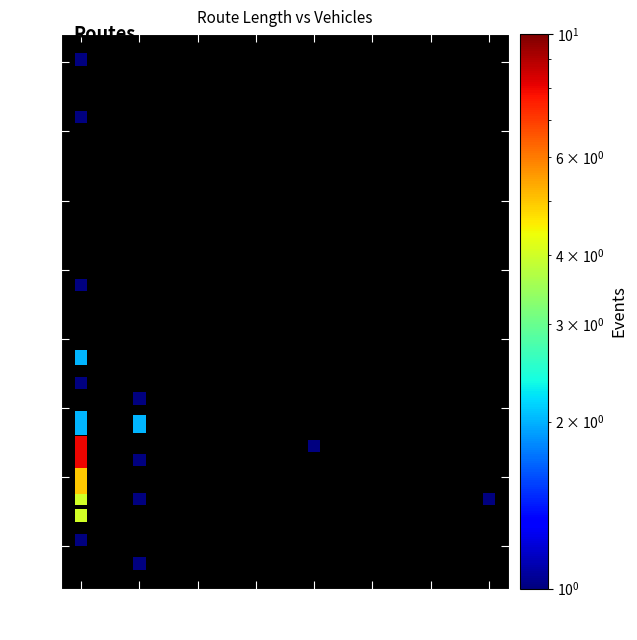

What Y value in the scatter plot is closest to 87?

95.5